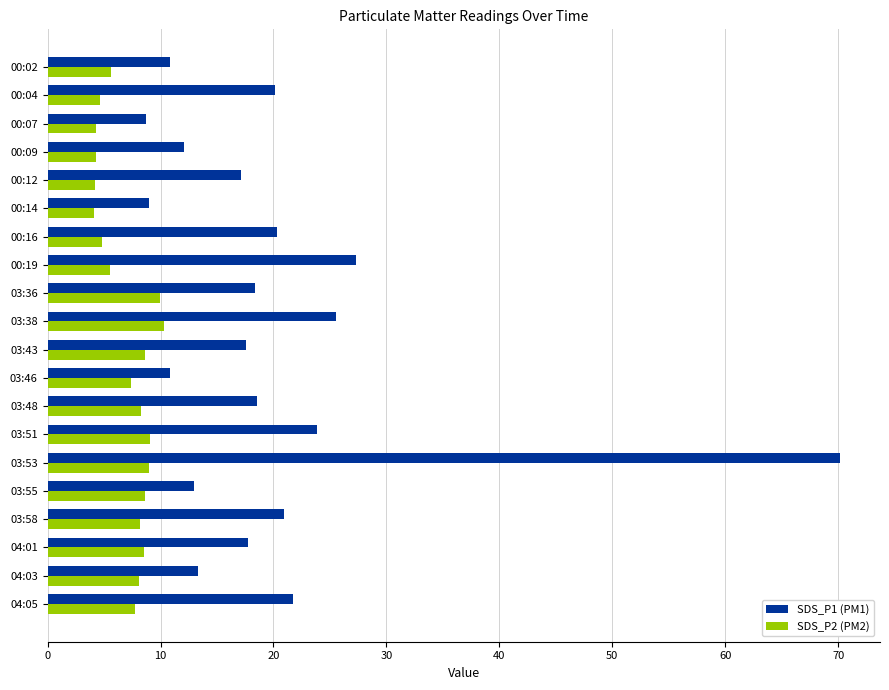

What is the difference between the maximum and minimum values in the SDS_P1 (PM1) series?

61.5